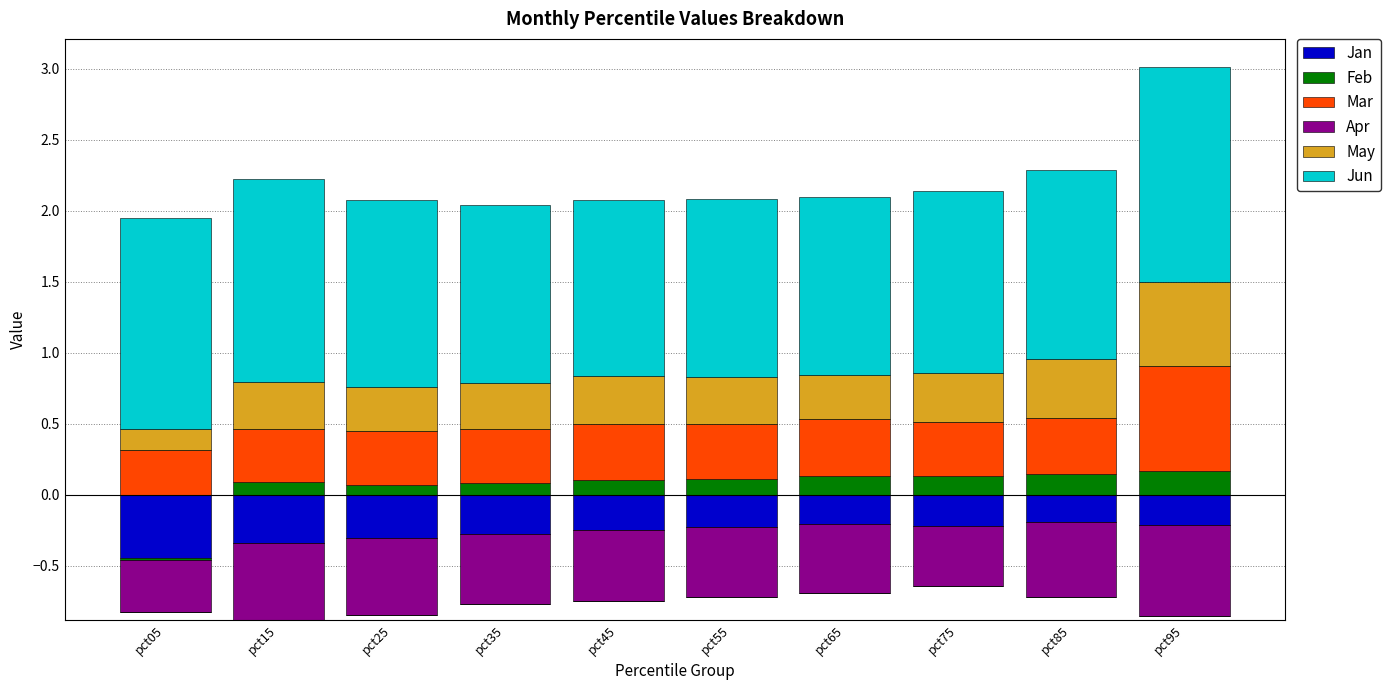

What is the value of the Jun bar at the 5th from the left?

1.2